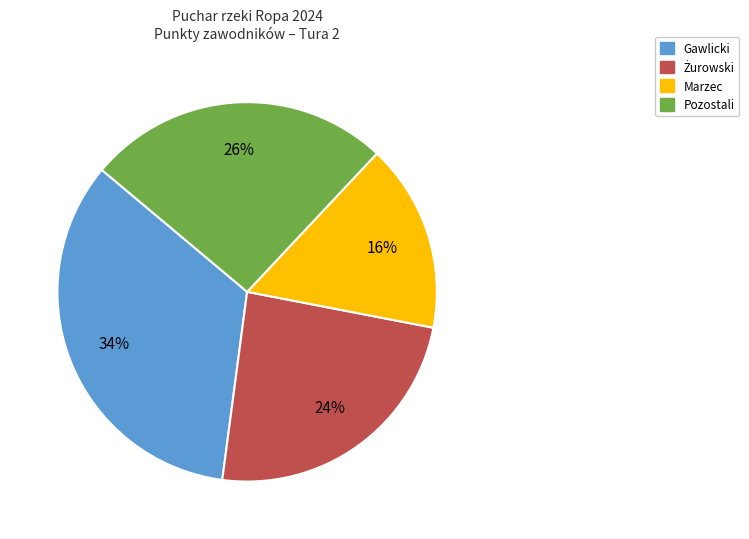

Does any single category account for the majority?

No